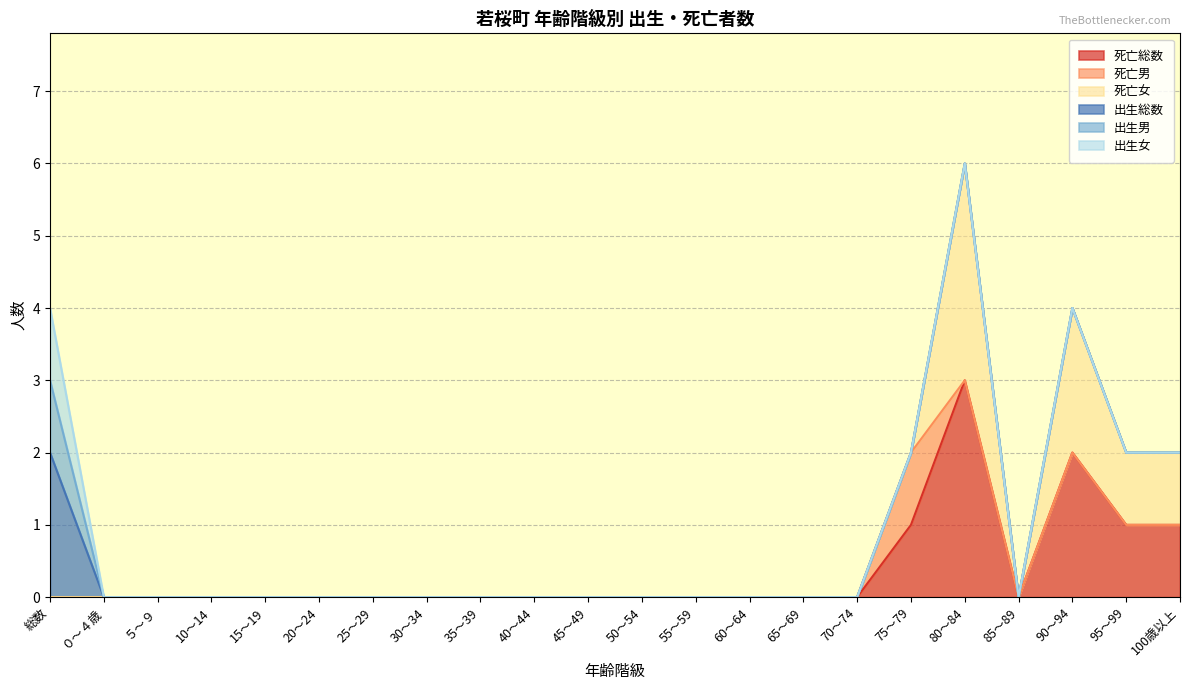

Which series changed the most between 55～59 and 80～84?

死亡総数